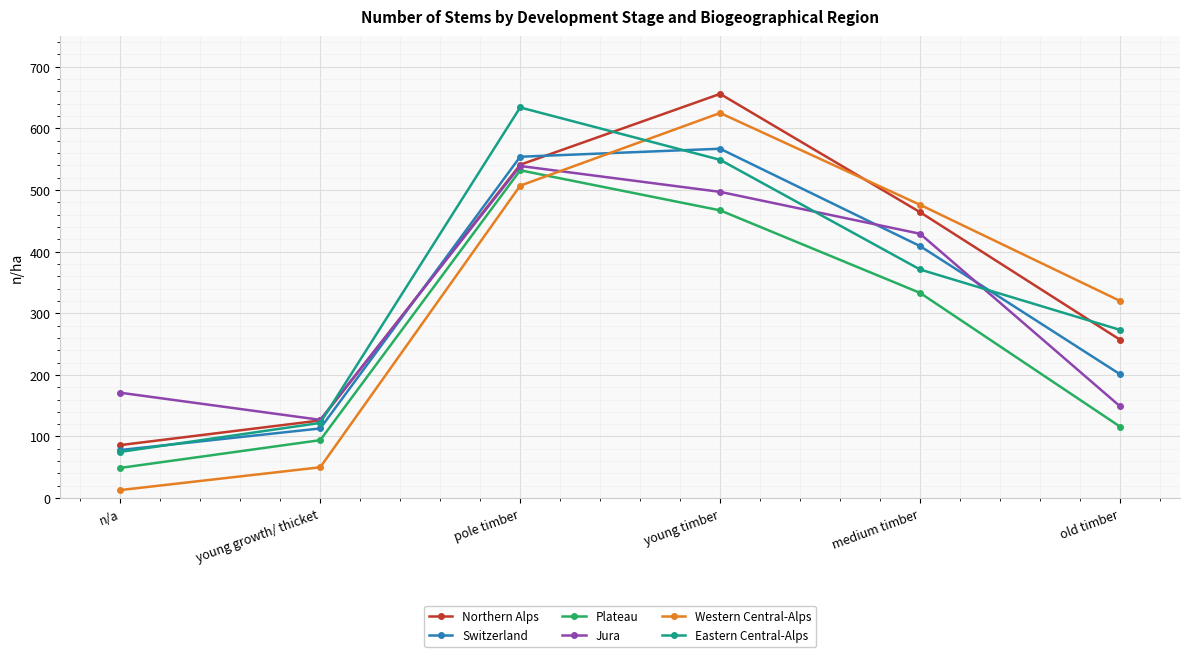

Which series changed the most between young growth/ thicket and pole timber?

Eastern Central-Alps